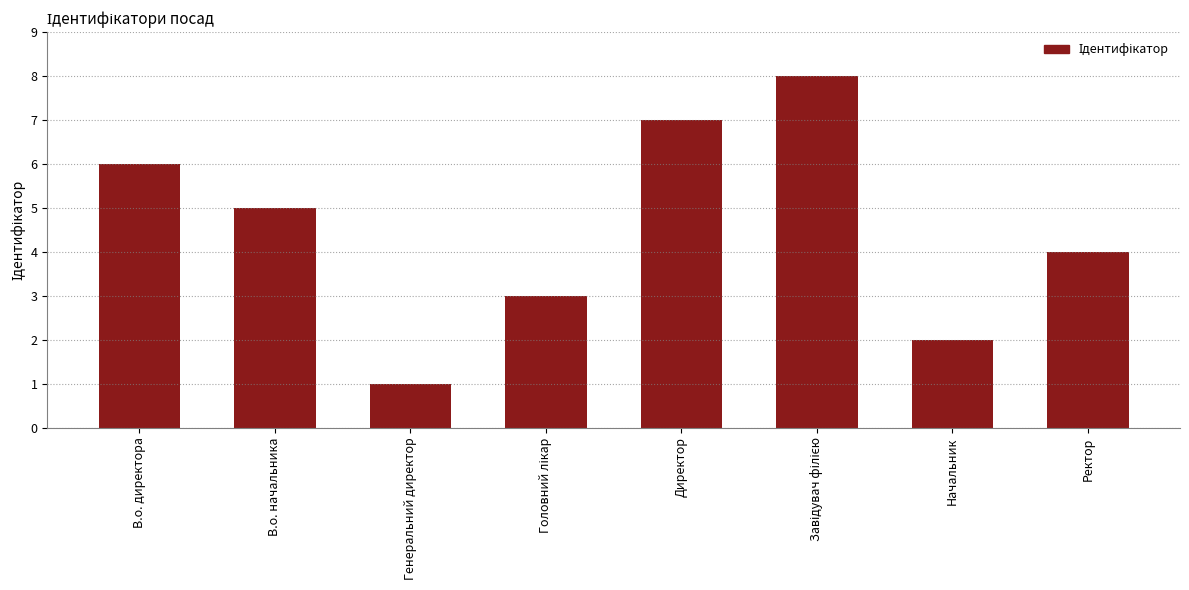

True or false: the data shows 7 at Директор.

True